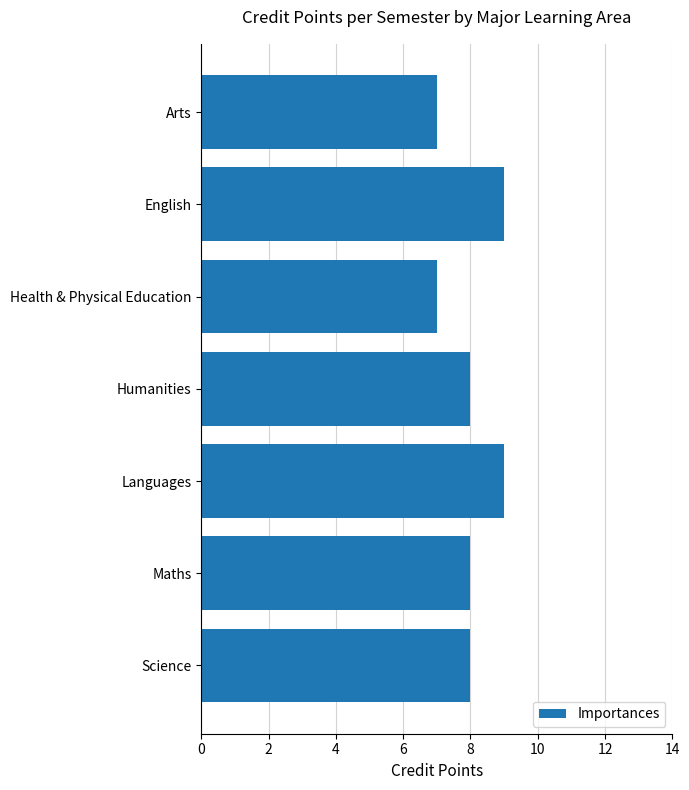

Count the number of categories in the chart.

7